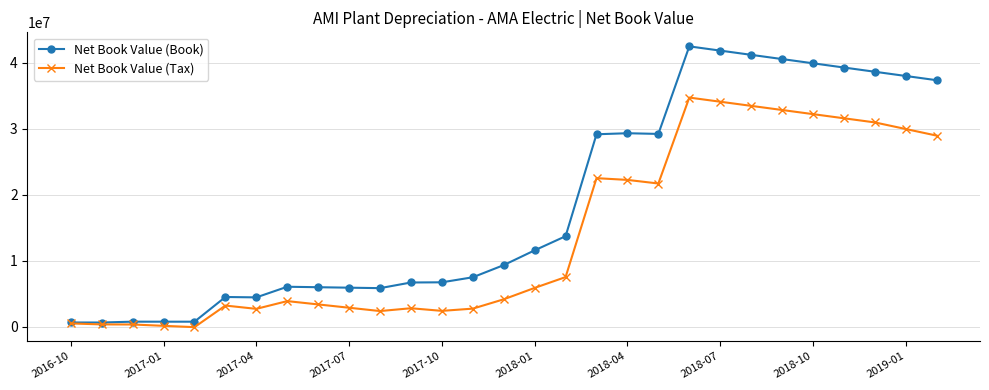

True or false: Net Book Value (Book) has more than 1 interior local peaks.

True